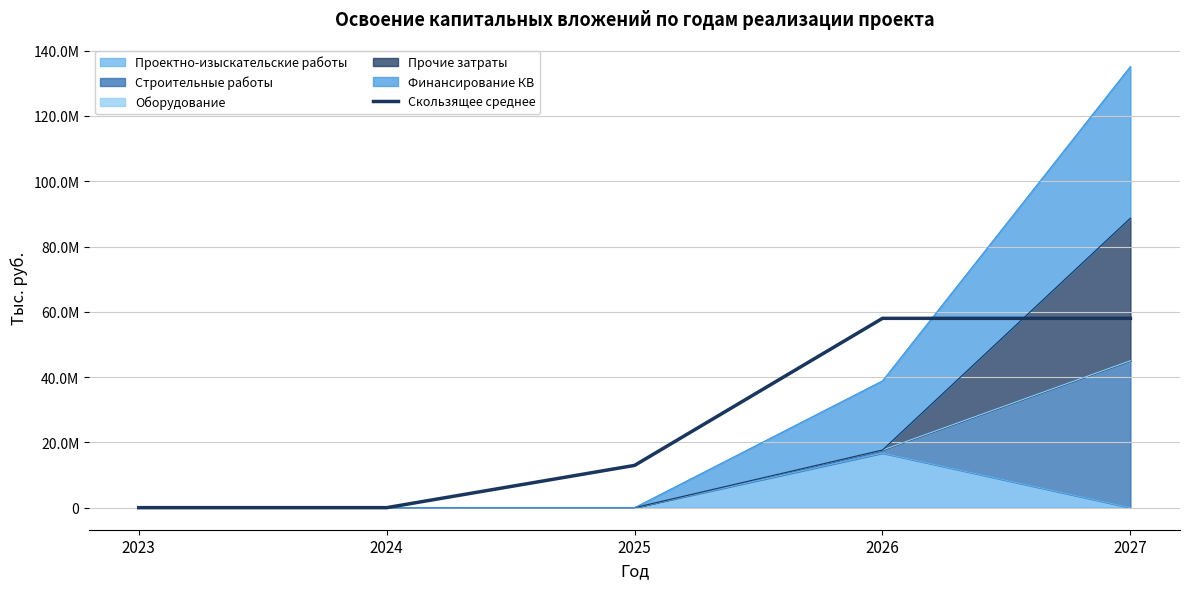

Count the number of categories in the chart.

5